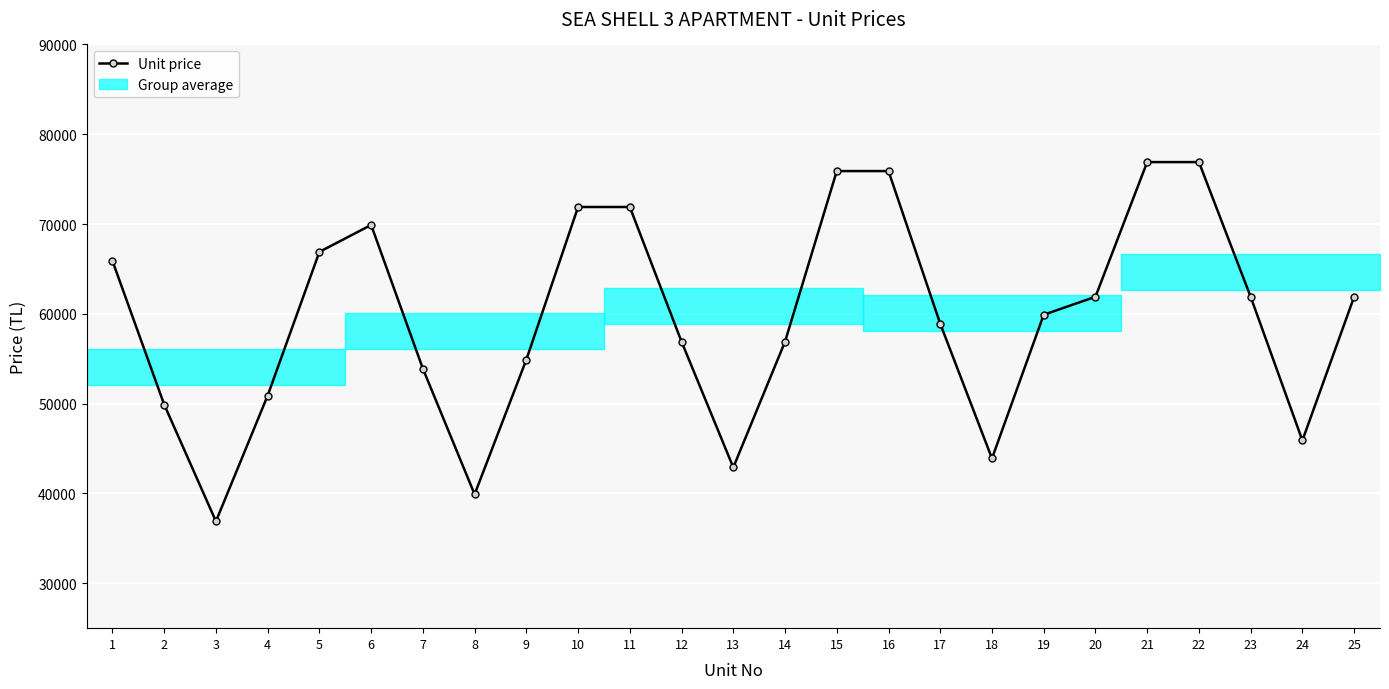

What is the maximum value shown in the chart?

76900